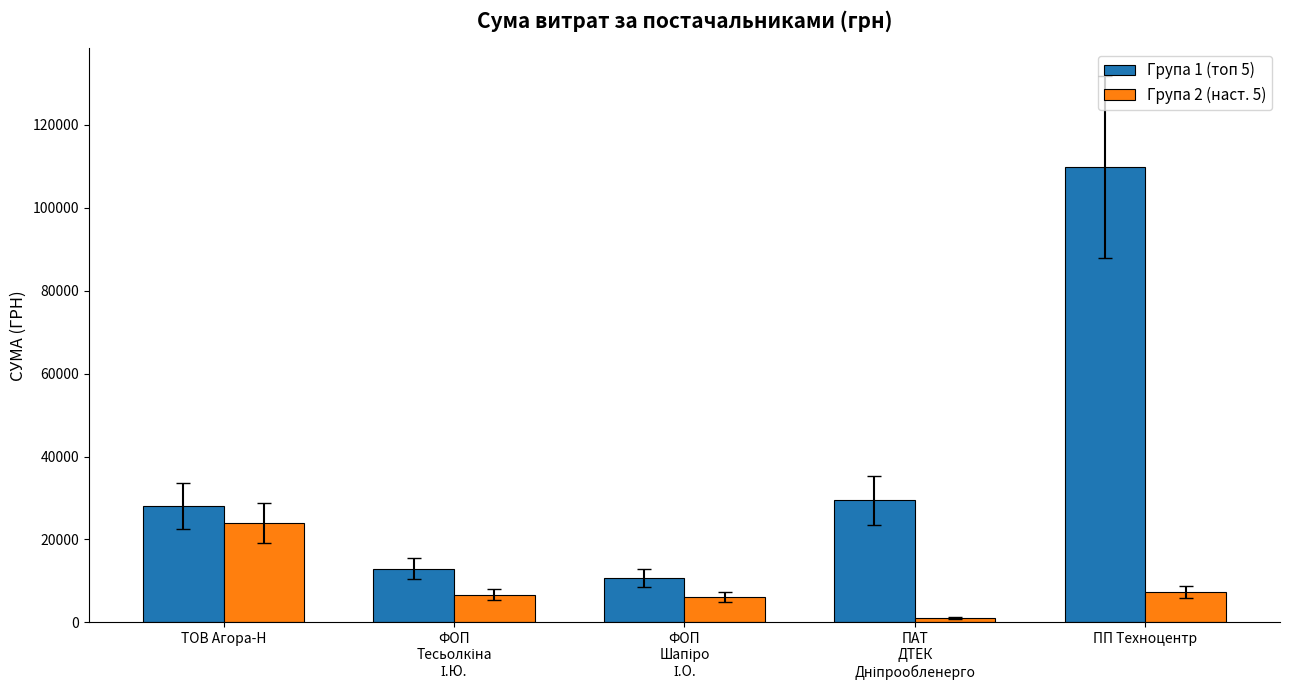

What is the greatest value displayed?

109857.0